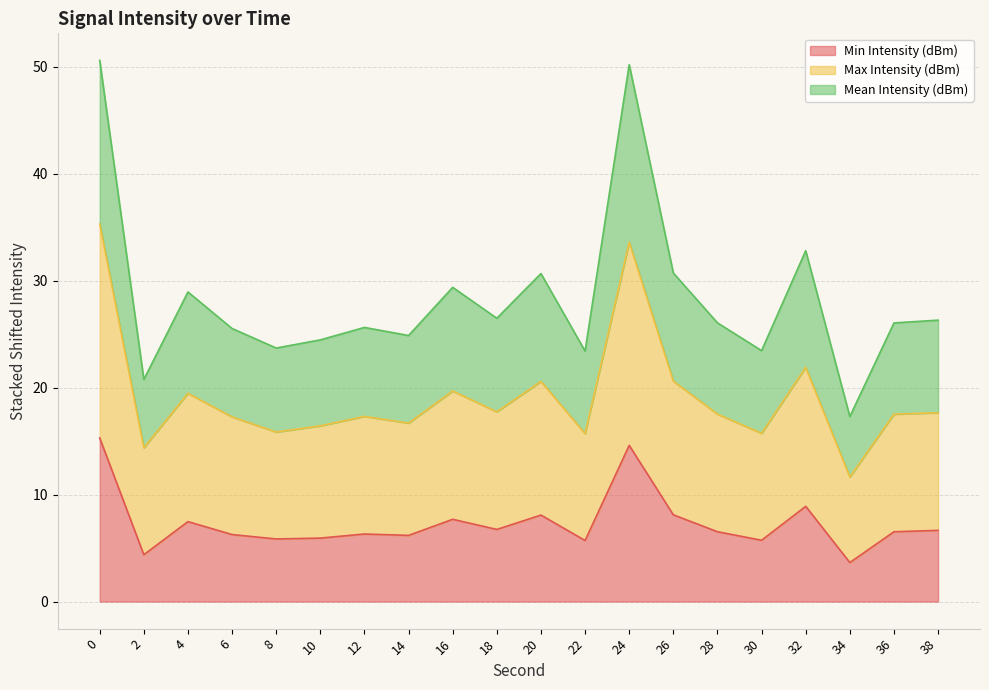

True or false: Min Intensity (dBm) has a value of 5.7 at 22.

True